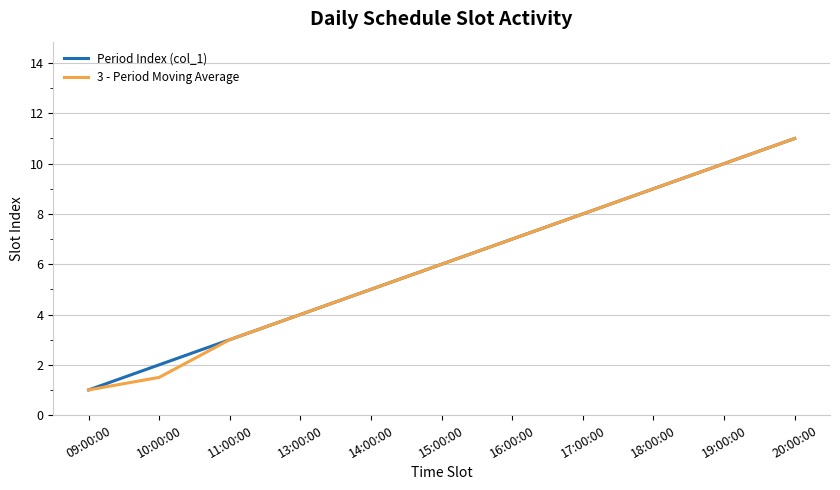

At which category does the chart reach its minimum across all series?

09:00:00